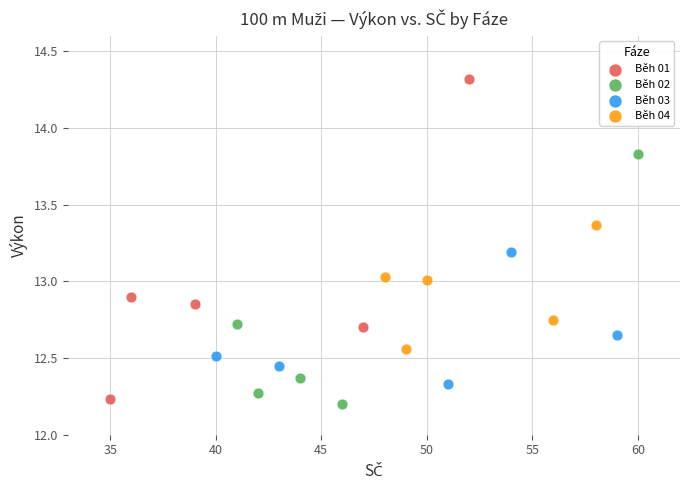

Which series reaches the maximum Y coordinate?

Běh 01